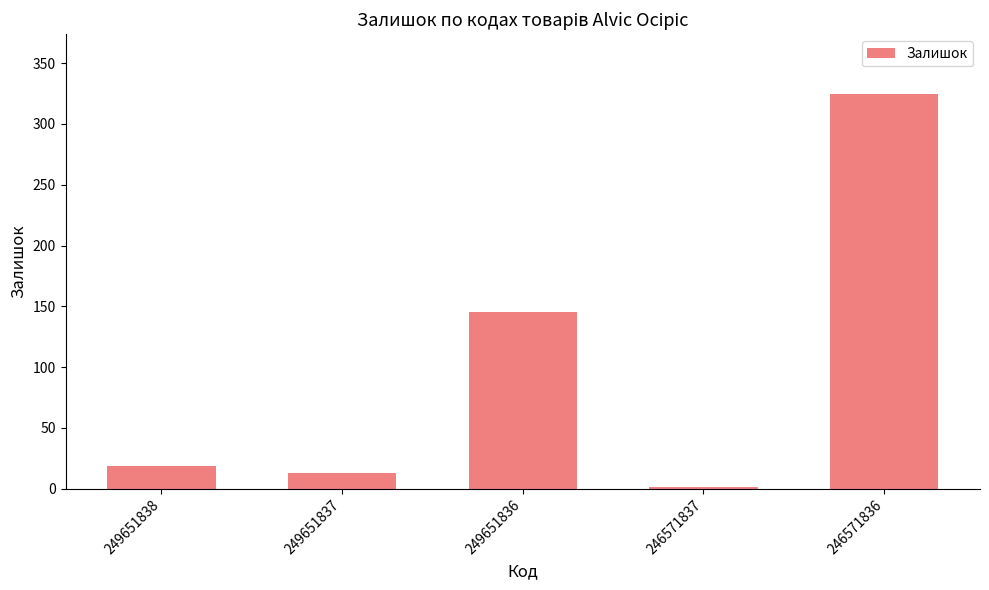

Which has a higher value, 246571836 or 249651838?

246571836